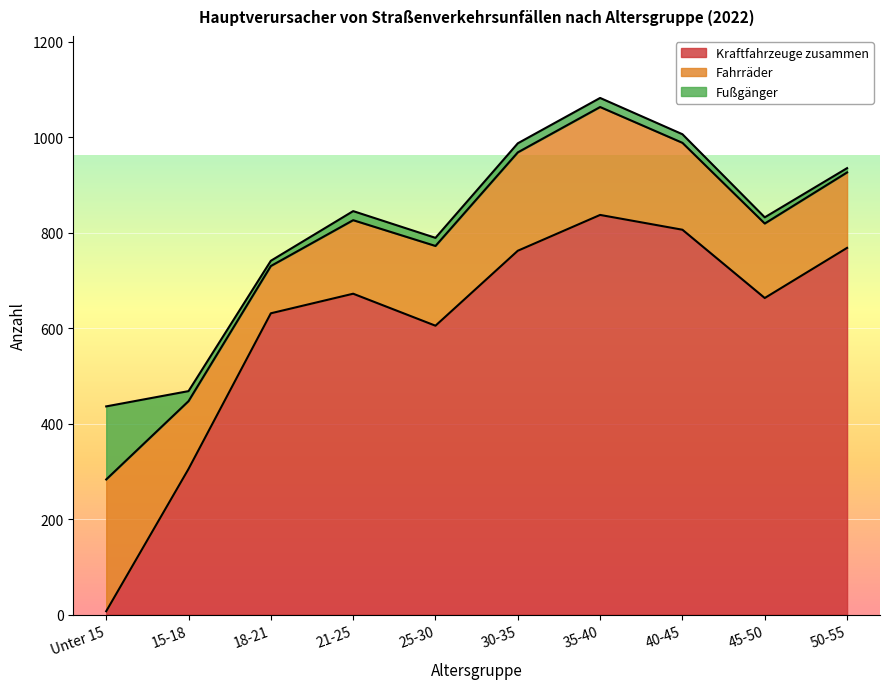

What is the label of the 4th point from the left?

21-25